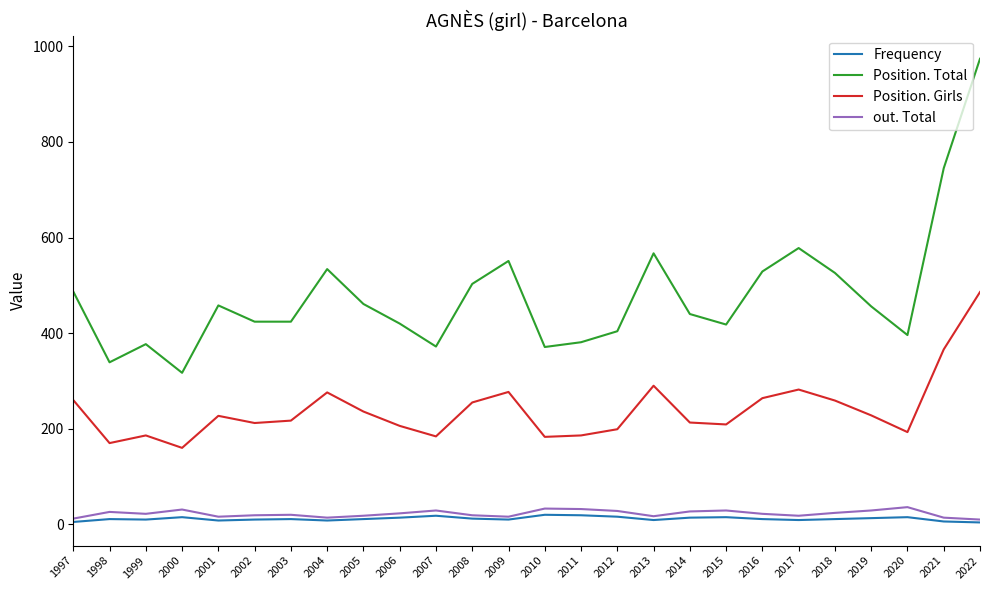

True or false: Position. Girls and out. Total intersect in this chart.

False